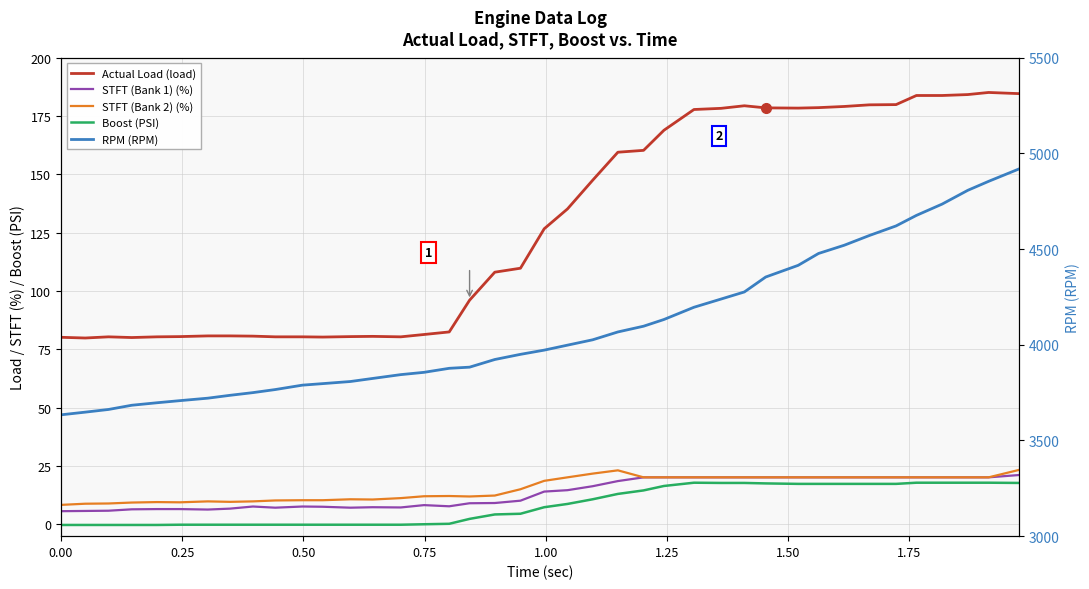

True or false: STFT (Bank 1) (%) has more than 1 points higher than both neighbors.

True